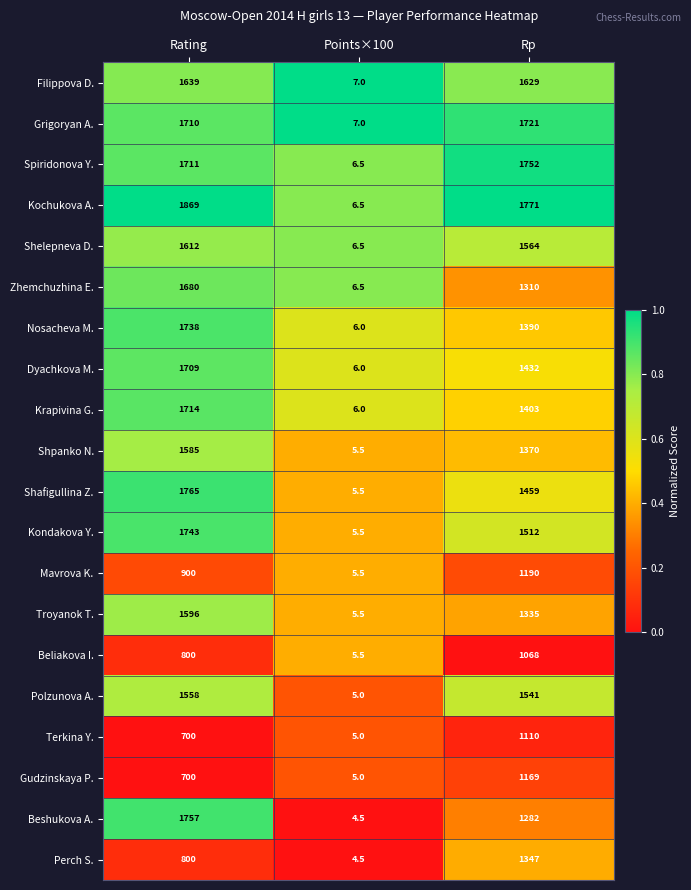

Rank the series by their maximum value, from highest to lowest.

Kochukova A., Shafigullina Z., Beshukova A., Spiridonova Y., Kondakova Y., Nosacheva M., Grigoryan A., Krapivina G., Dyachkova M., Zhemchuzhina E., Filippova D., Shelepneva D., Troyanok T., Shpanko N., Polzunova A., Perch S., Mavrova K., Gudzinskaya P., Terkina Y., Beliakova I.